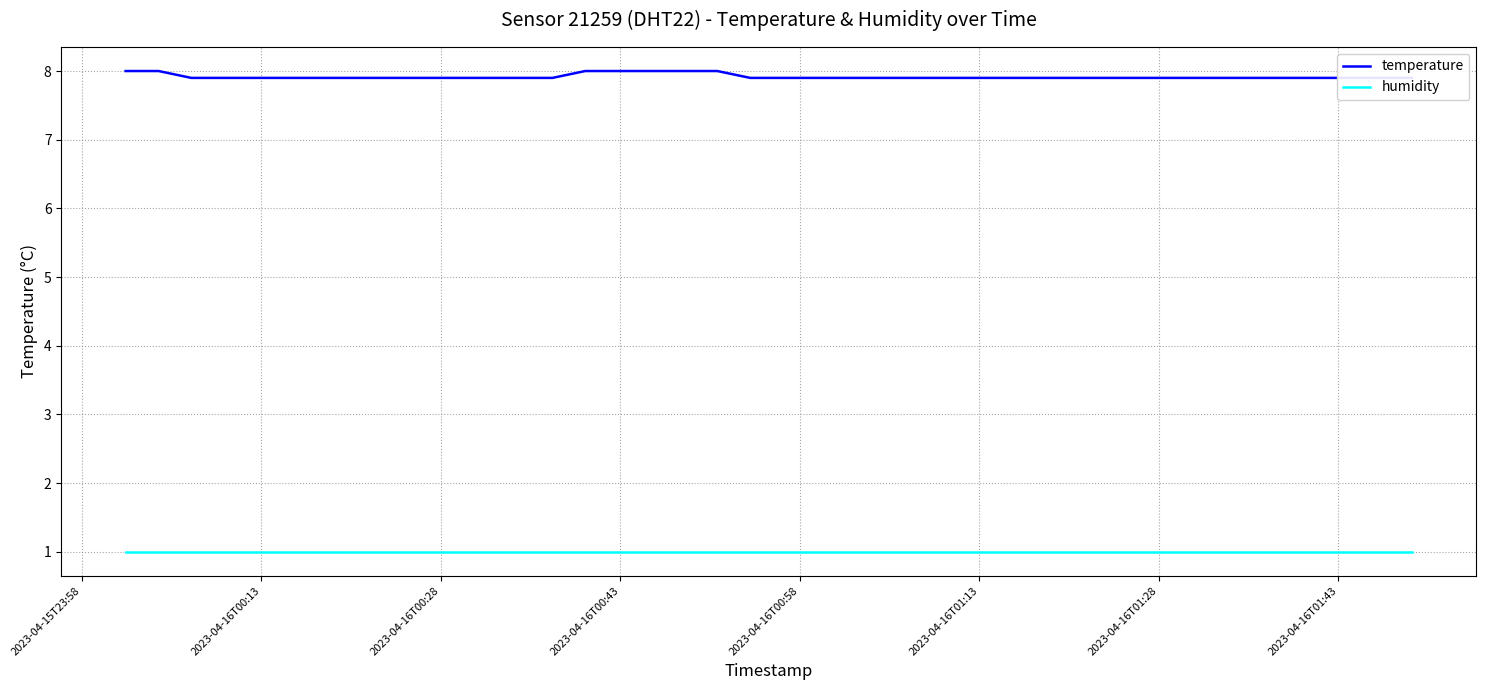

Reading right to left, what are all the values shown in this chart?

temperature: 7.9	7.9	7.9	7.9	7.9	7.9	7.9	7.9	7.9	7.9	7.9	7.9	7.9	7.9	7.9	7.9	7.9	7.9	7.9	7.9	7.9	8.0	8.0	8.0	8.0	8.0	7.9	7.9	7.9	7.9	7.9	7.9	7.9	7.9	7.9	7.9	7.9	7.9	8.0	8.0
humidity: 1.0	1.0	1.0	1.0	1.0	1.0	1.0	1.0	1.0	1.0	1.0	1.0	1.0	1.0	1.0	1.0	1.0	1.0	1.0	1.0	1.0	1.0	1.0	1.0	1.0	1.0	1.0	1.0	1.0	1.0	1.0	1.0	1.0	1.0	1.0	1.0	1.0	1.0	1.0	1.0